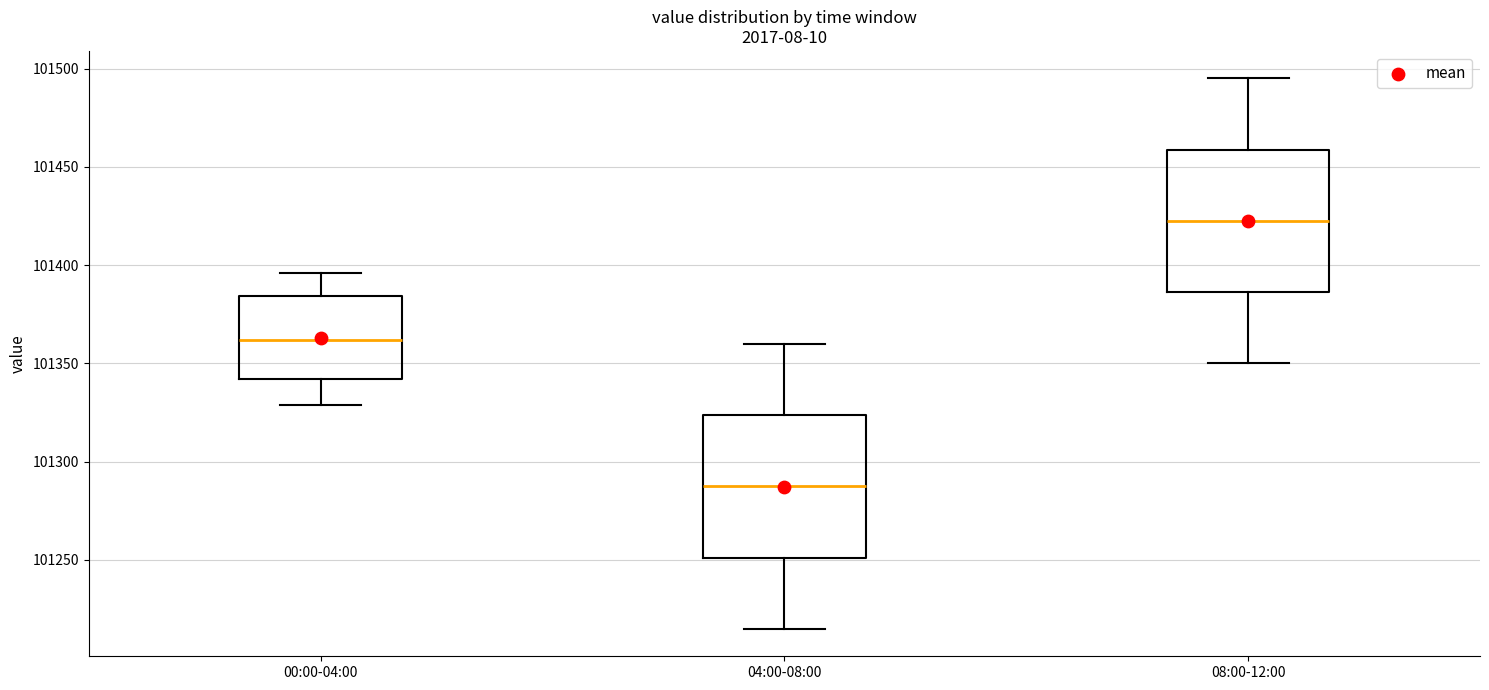

Reading left to right, transcribe this box plot: for each box, give where its median line is, the range the box spans, and where its two whiskers end, as read against the y-axis. The values are not printed on the chart, so give them approximately, as read against the axis.

00:00-04:00: median 101360, box 101340 to 101385, whiskers 101330 to 101395
04:00-08:00: median 101290, box 101250 to 101325, whiskers 101215 to 101360
08:00-12:00: median 101425, box 101385 to 101460, whiskers 101350 to 101495